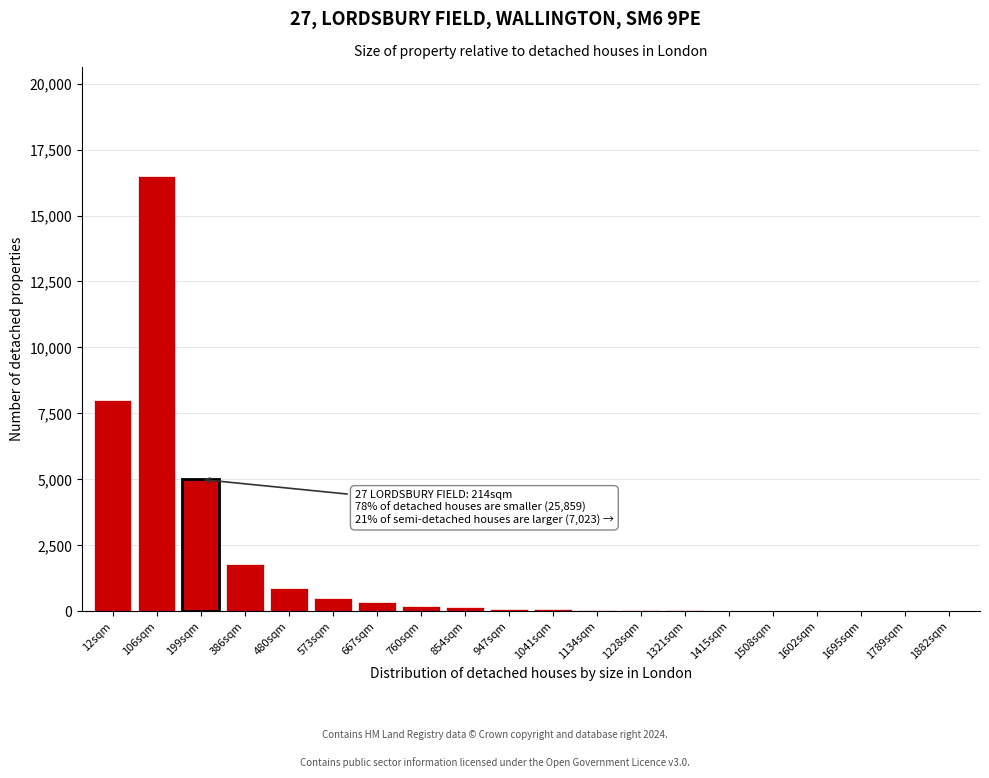

What is the maximum value shown in the chart?

16500